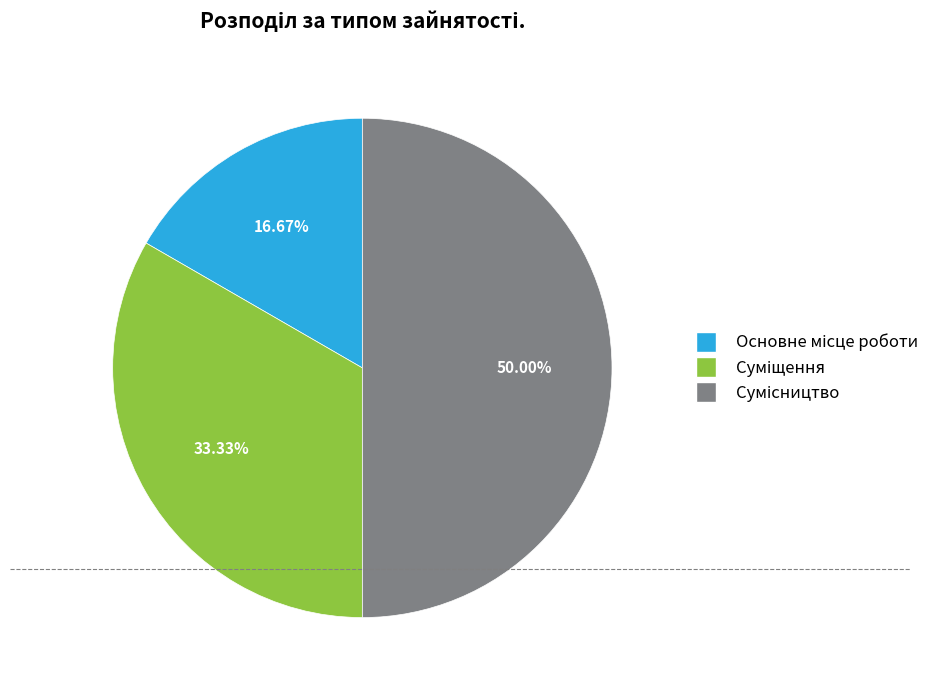

What is the change in value from Основне місце роботи to Суміщення?

+1